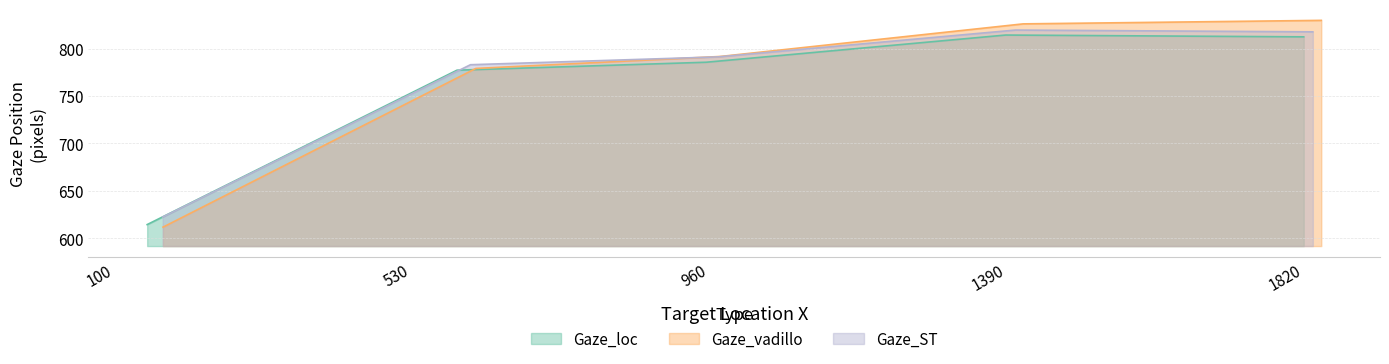

What is the highest value of the Gaze_vadillo series?

829.9